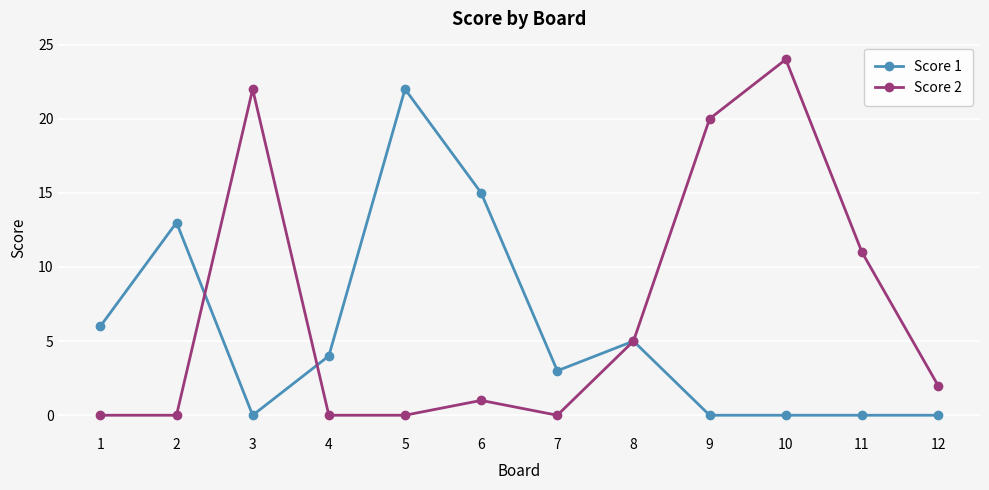

Which series changed the most between 1 and 11?

Score 2